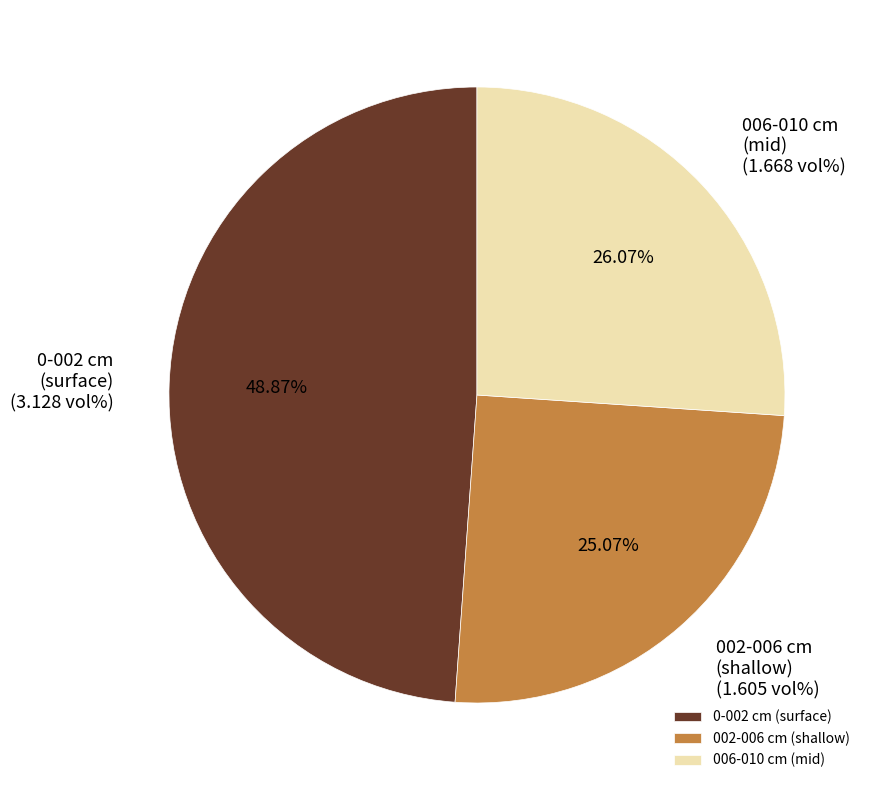

Between 006-010 cm (mid) and 0-002 cm (surface), which is larger?

0-002 cm (surface)